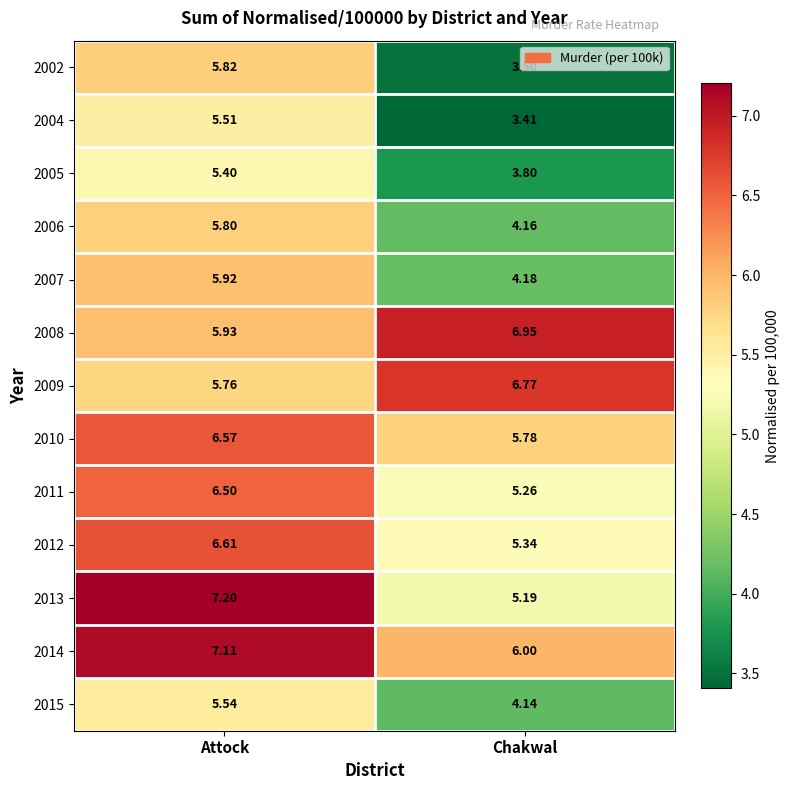

At which label does 2012 first exceed 6?

Attock